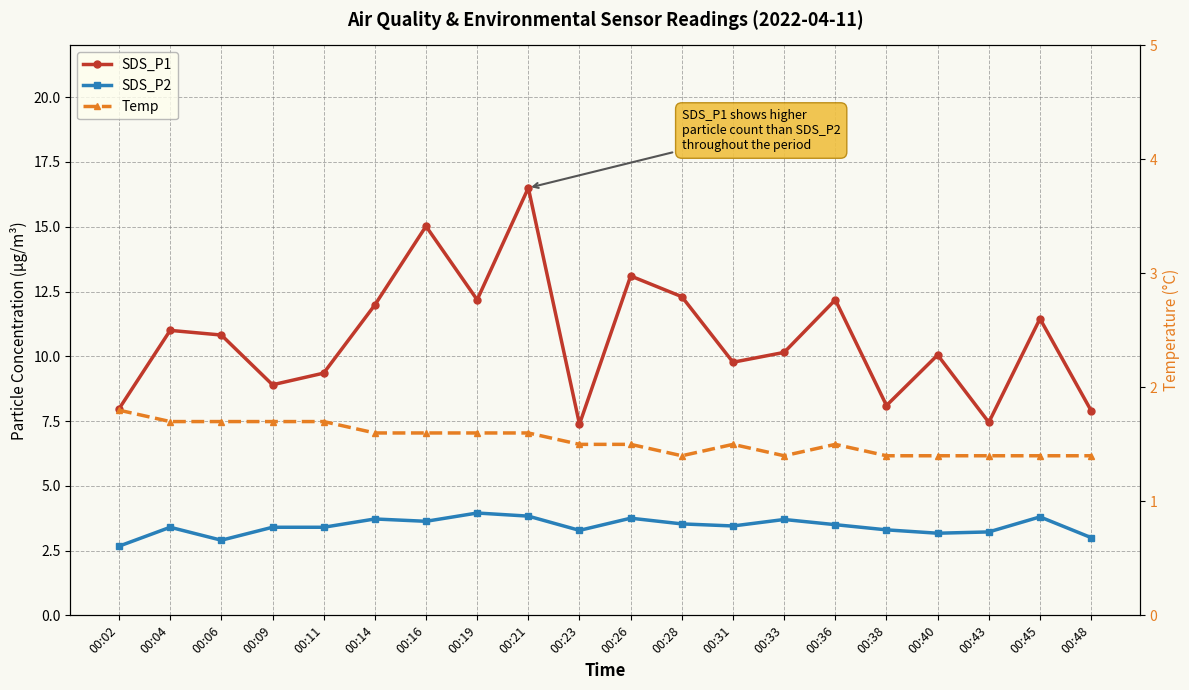

Is it true that SDS_P1 equals 9.3 at 00:11?

True